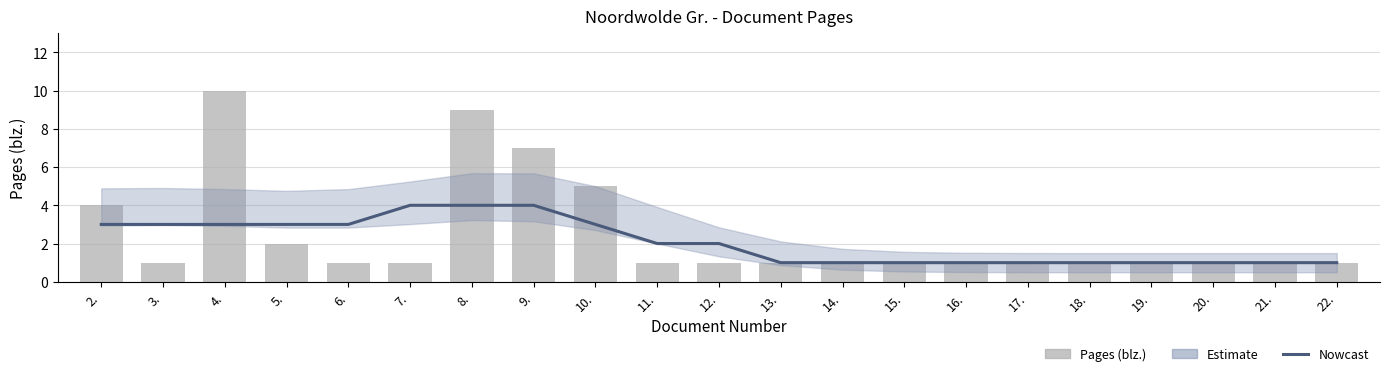

What is the lowest value of the Pages (blz.) series?

1